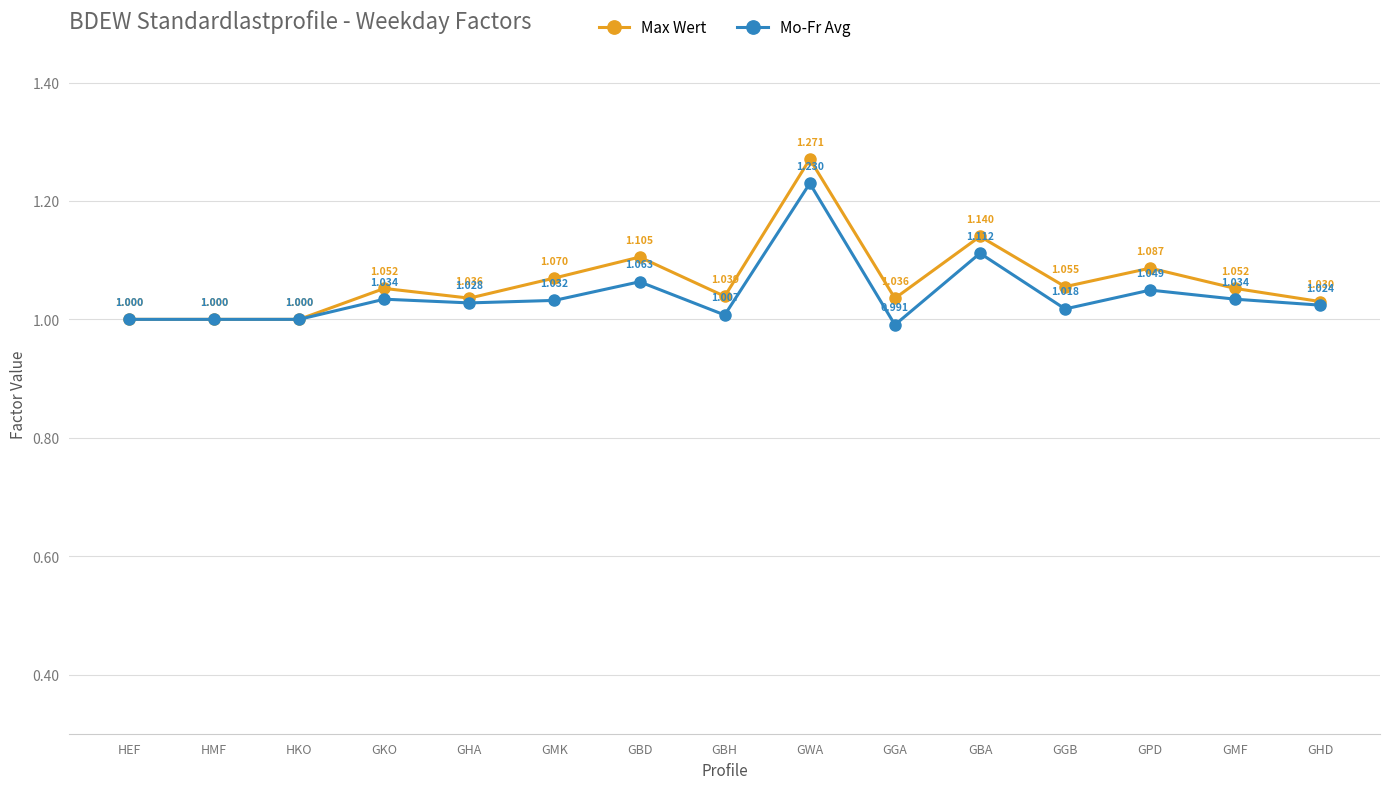

Does the chart display data point markers on the line(s)?

Yes